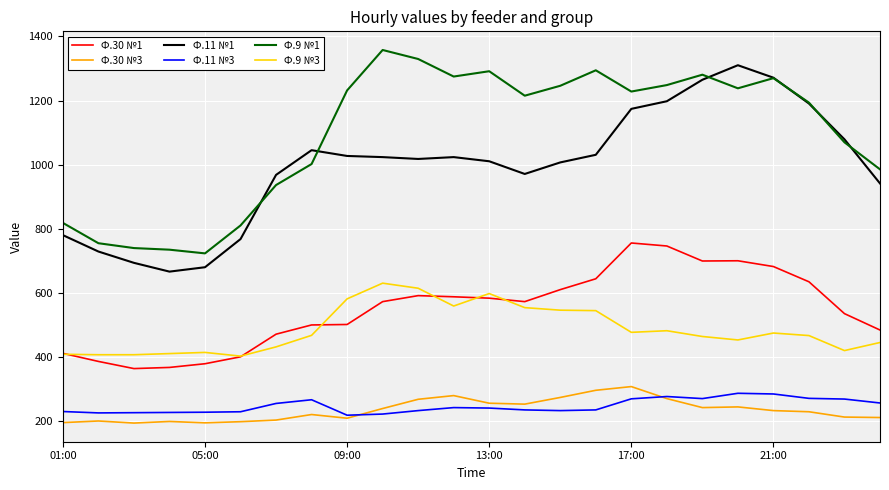

True or false: Ф.11 №1 and Ф.9 №3 cross at least once.

False